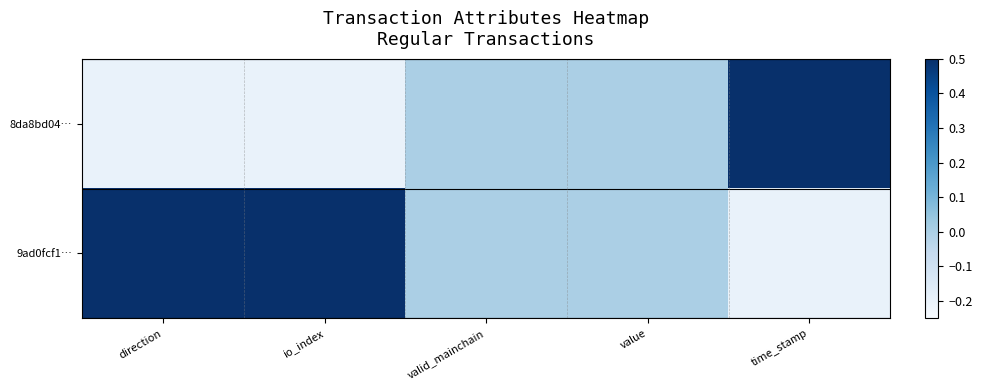

At which category is the sum across all series the highest?

direction